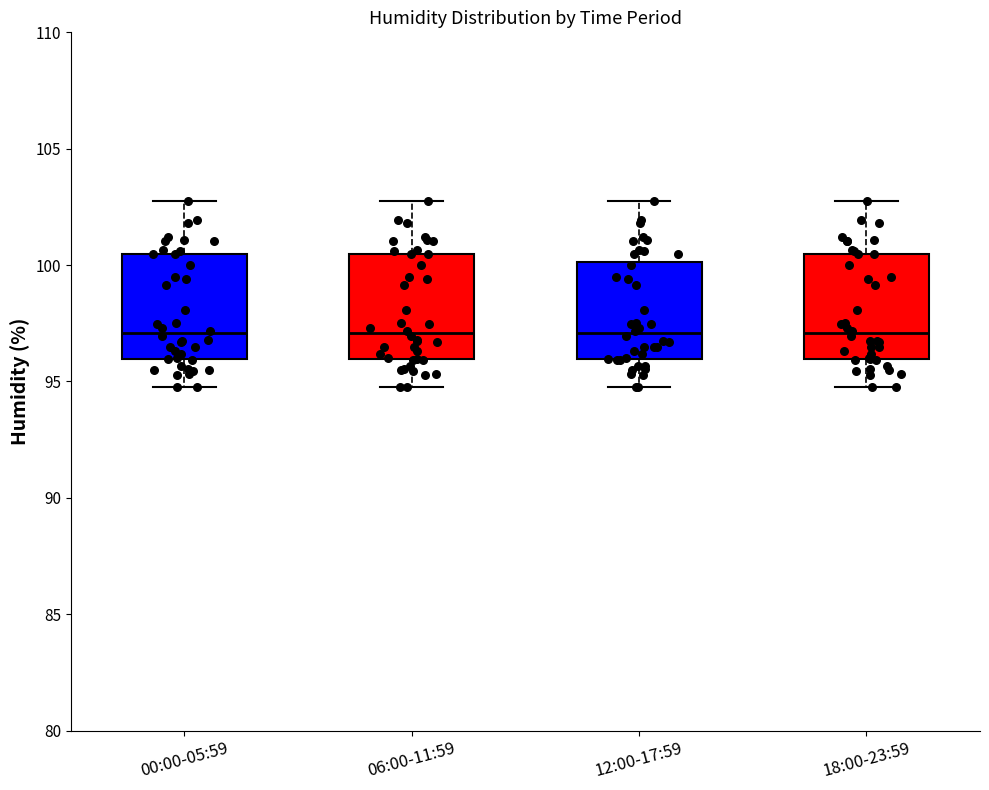

Reading left to right, read every box against the y-axis: the position of its median line, the range the box covers, and the ends of its whiskers. The values are not printed on the chart, so give them approximately, as read against the axis.

00:00-05:59: median 97.0, box 96.0 to 100.5, whiskers 95.0 to 102.5
06:00-11:59: median 97.0, box 96.0 to 100.5, whiskers 95.0 to 102.5
12:00-17:59: median 97.0, box 96.0 to 100.0, whiskers 95.0 to 102.5
18:00-23:59: median 97.0, box 96.0 to 100.5, whiskers 95.0 to 102.5